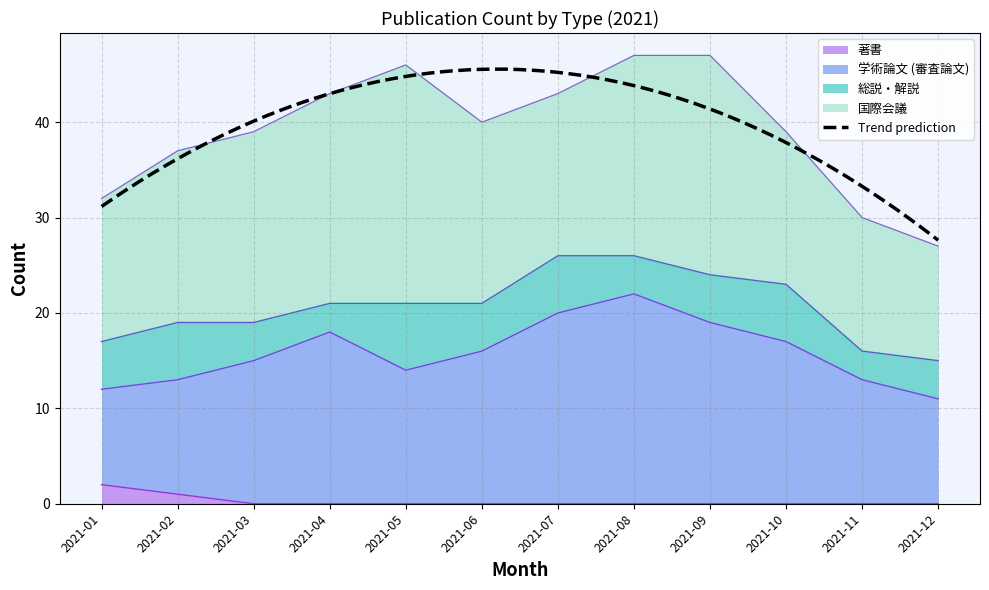

Is it true that 著書 equals 0 at 2021-03?

True